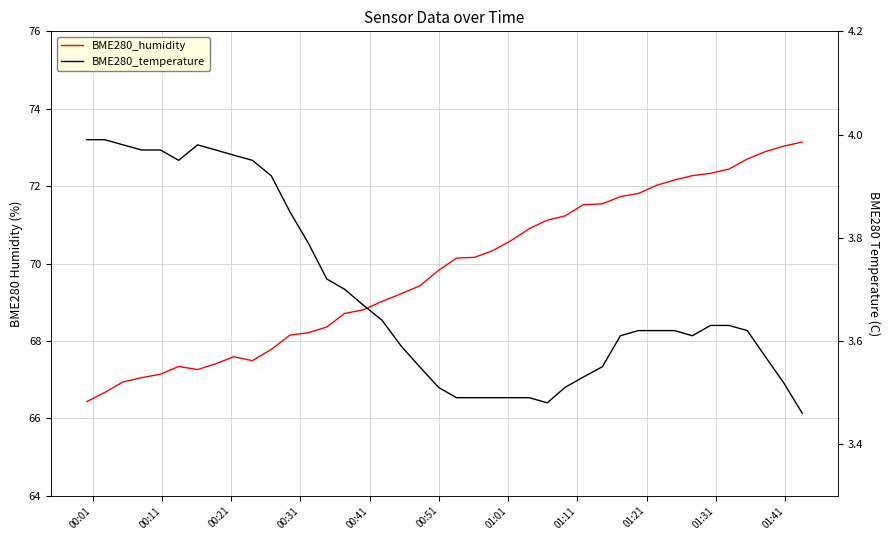

Does the chart have visible grid lines?

Yes